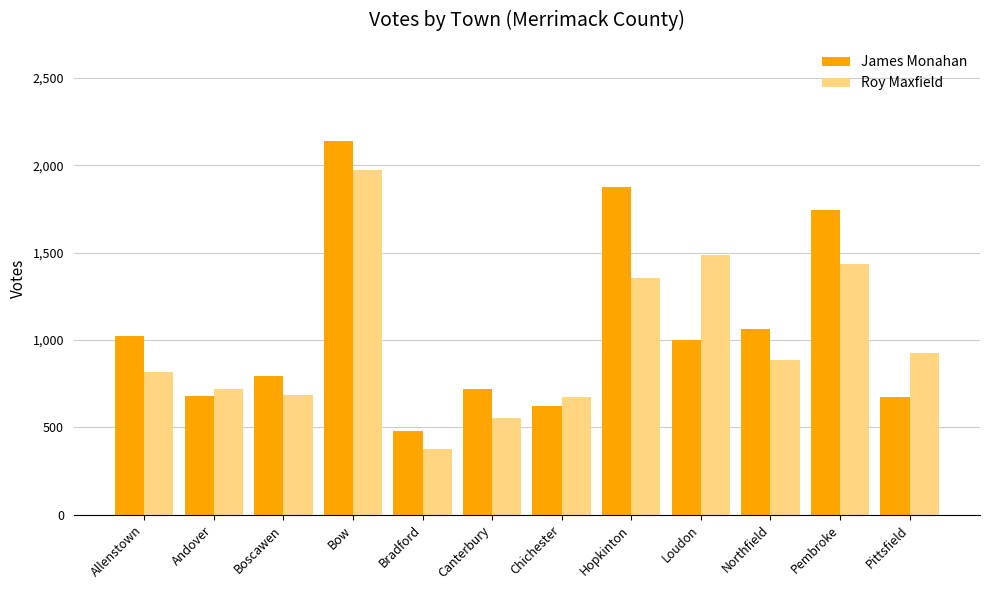

At which category does the chart reach its peak across all series?

Bow